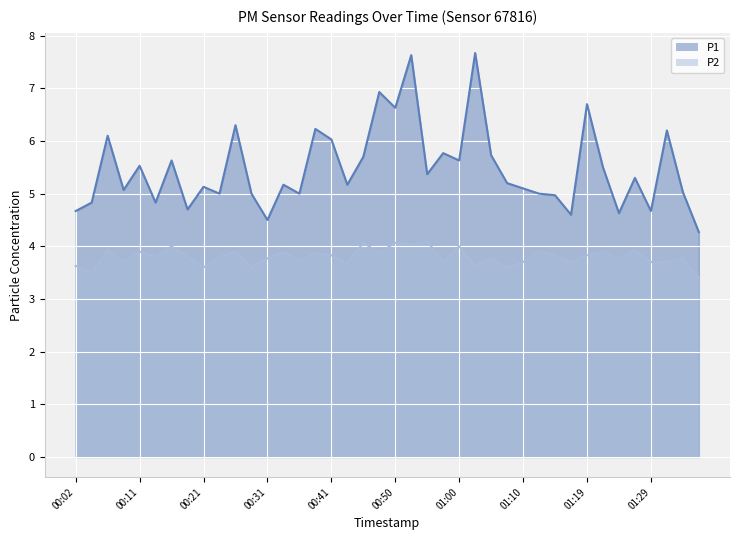

List the series in order of their overall mean, lowest first.

P2, P1